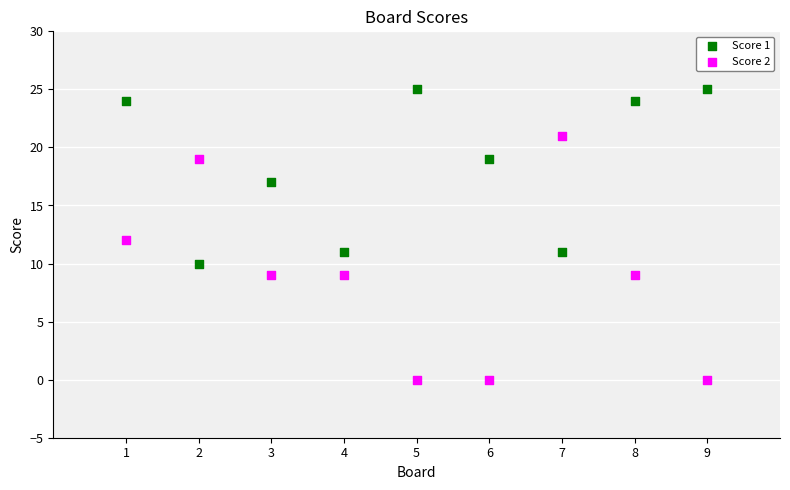

Across all data points, what is the range of Y values (max minus min)?

25